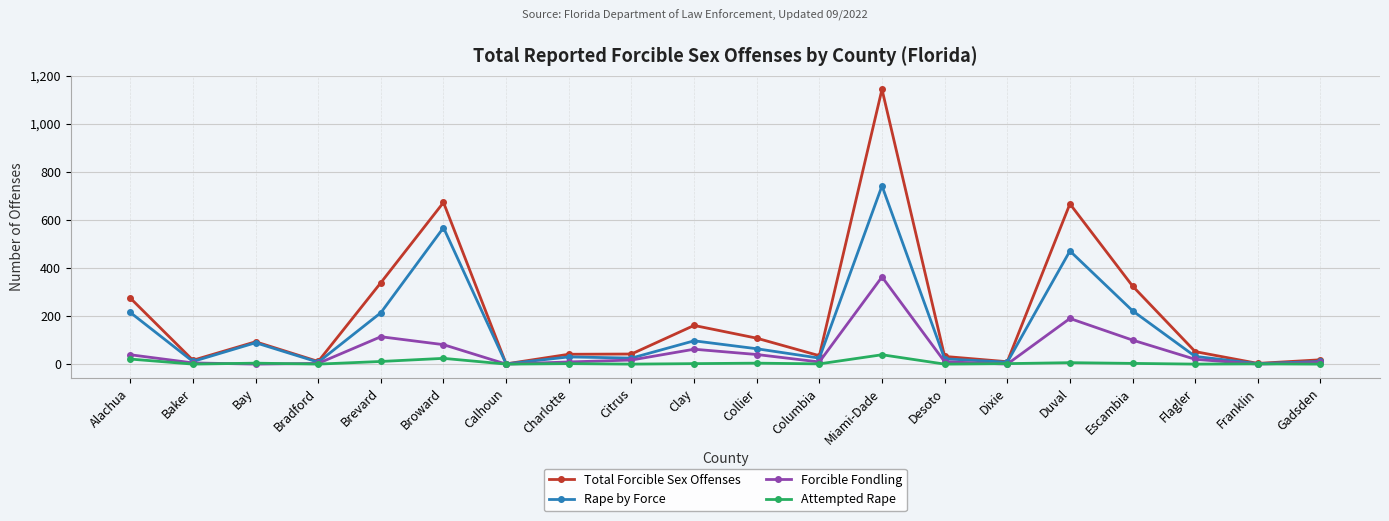

What are all the series names shown in the legend?

Total Forcible Sex Offenses, Rape by Force, Forcible Fondling, Attempted Rape